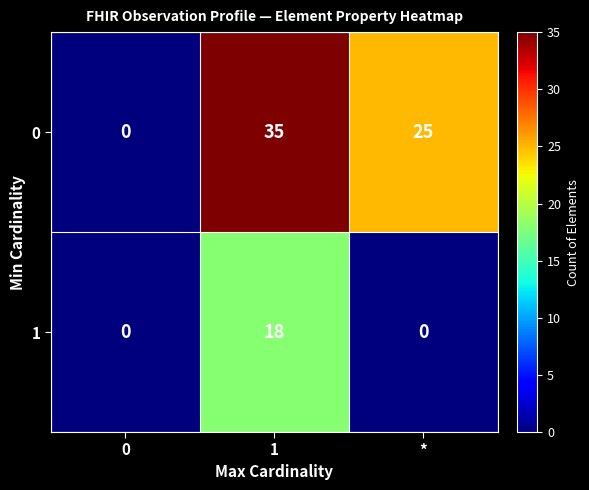

What is the total value across all series at *?

25